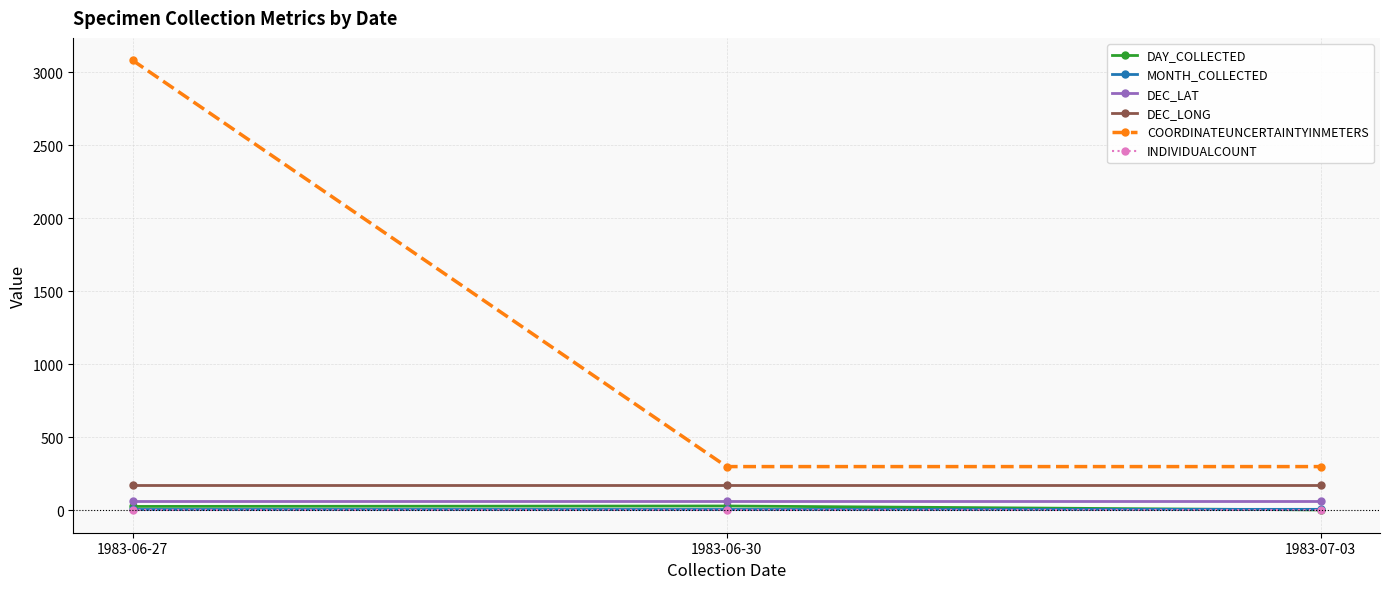

How many categories are shown in the chart?

3